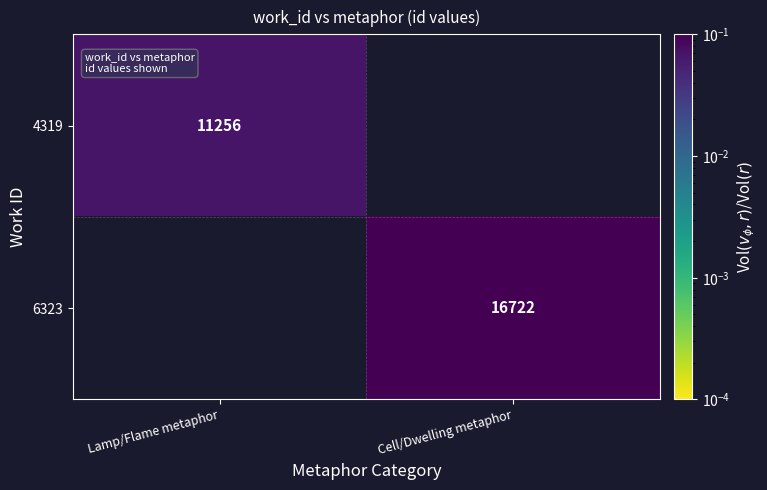

Where is 4319 nearest to the value 0?

Lamp/Flame metaphor